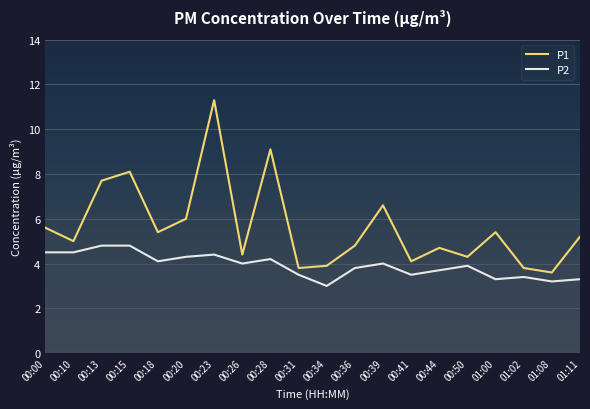

In P1, how many points are lower than both neighbors (excluding endpoints)?

7